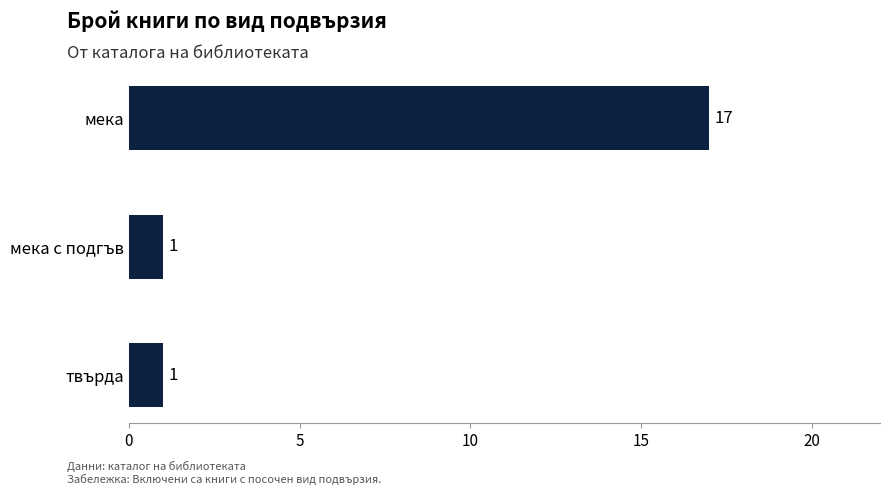

Between мека and мека с подгъв, which is larger?

мека